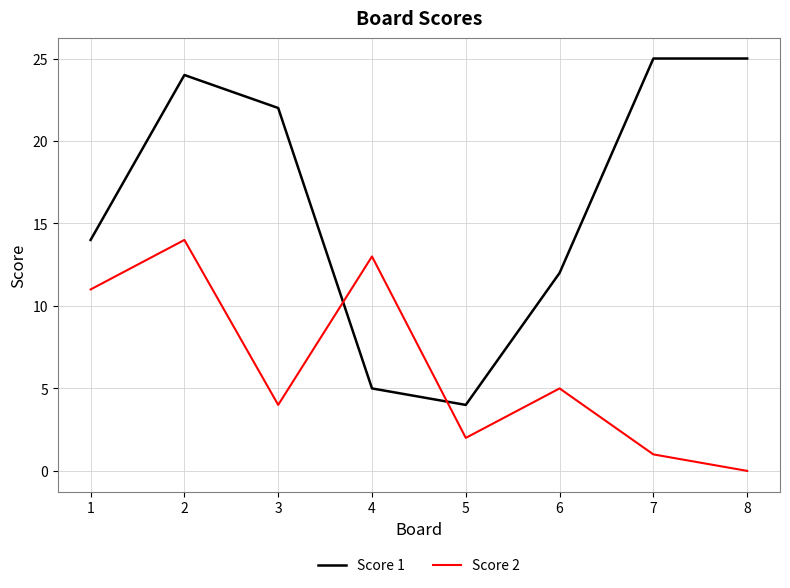

Reading left to right, transcribe all the data shown in this chart.

Score 1: 14	24	22	5	4	12	25	25
Score 2: 11	14	4	13	2	5	1	0